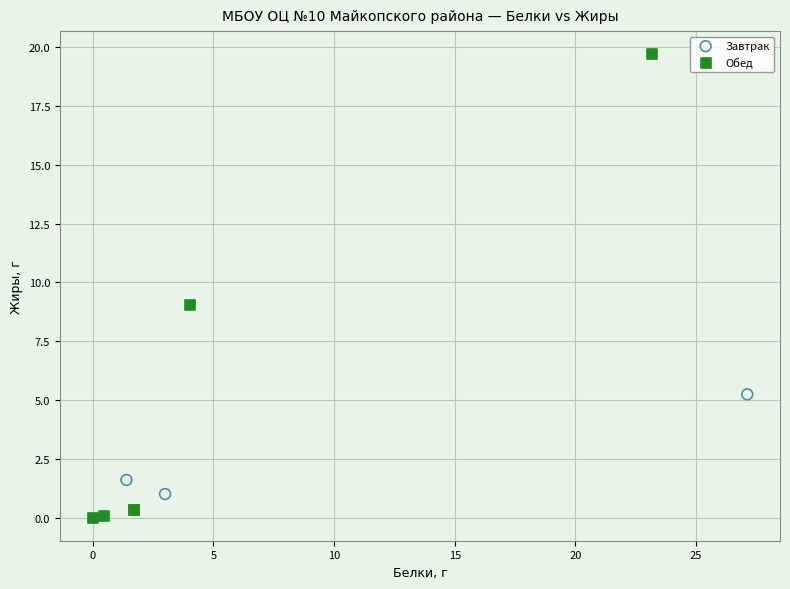

Which series reaches the minimum Y coordinate?

Обед